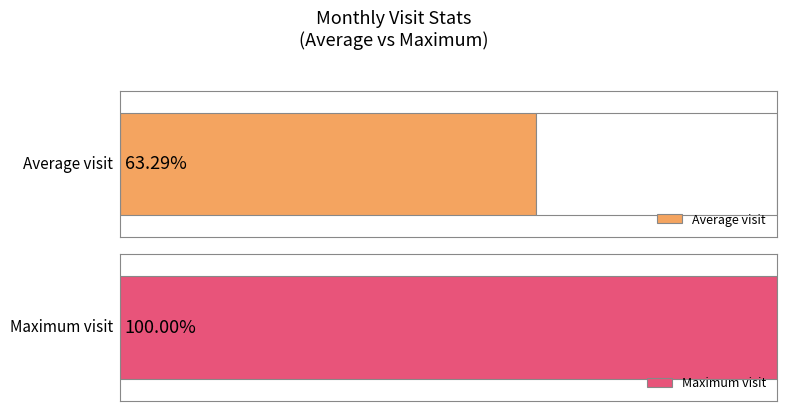

Are the bars grouped side by side (vs. stacked)?

No